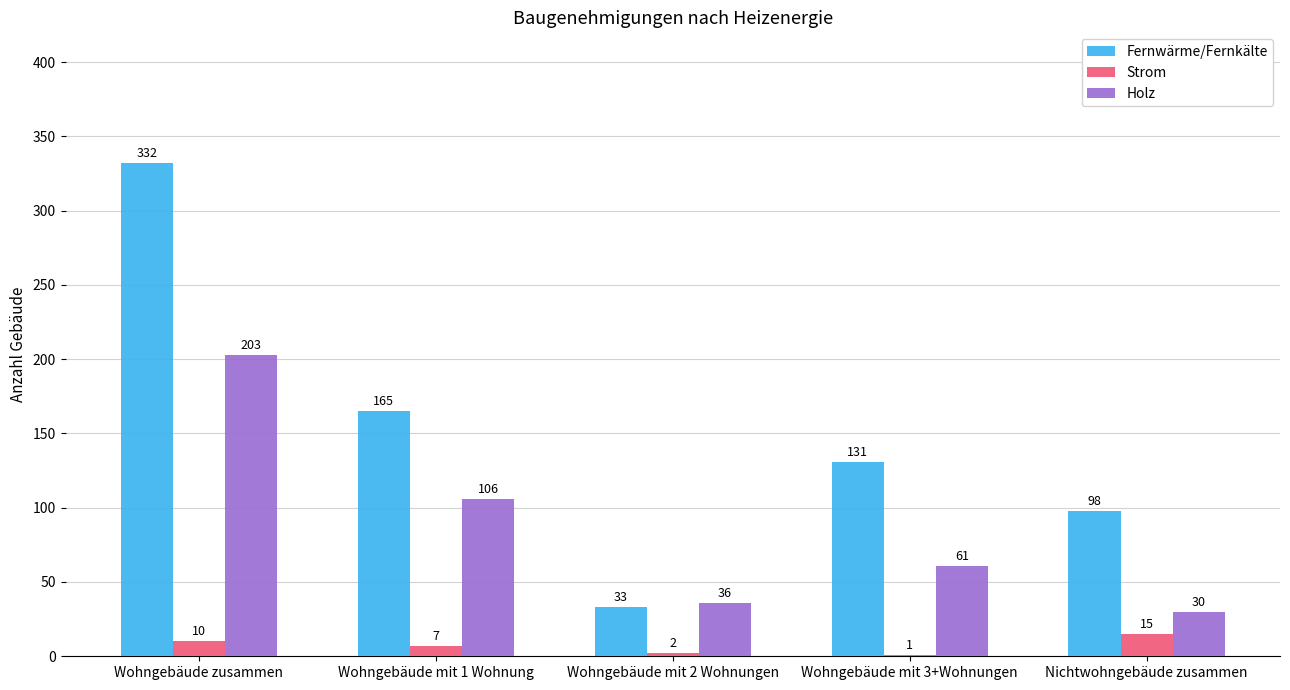

What is the sum of all Holz values?

436